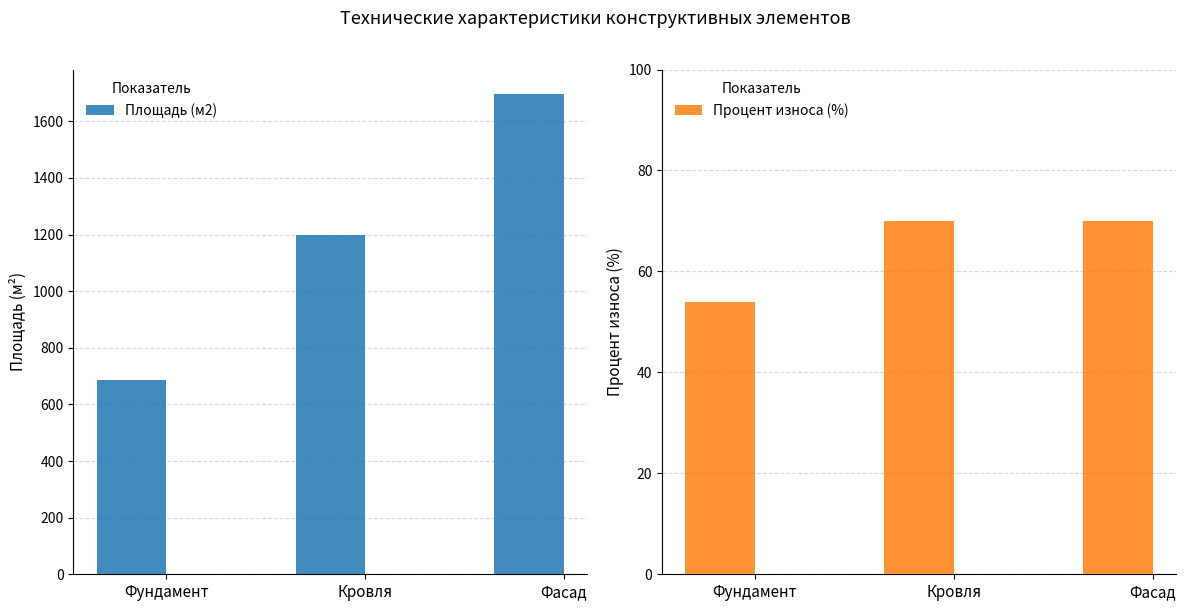

What is the label of the 3rd bar from the right?

Фундамент